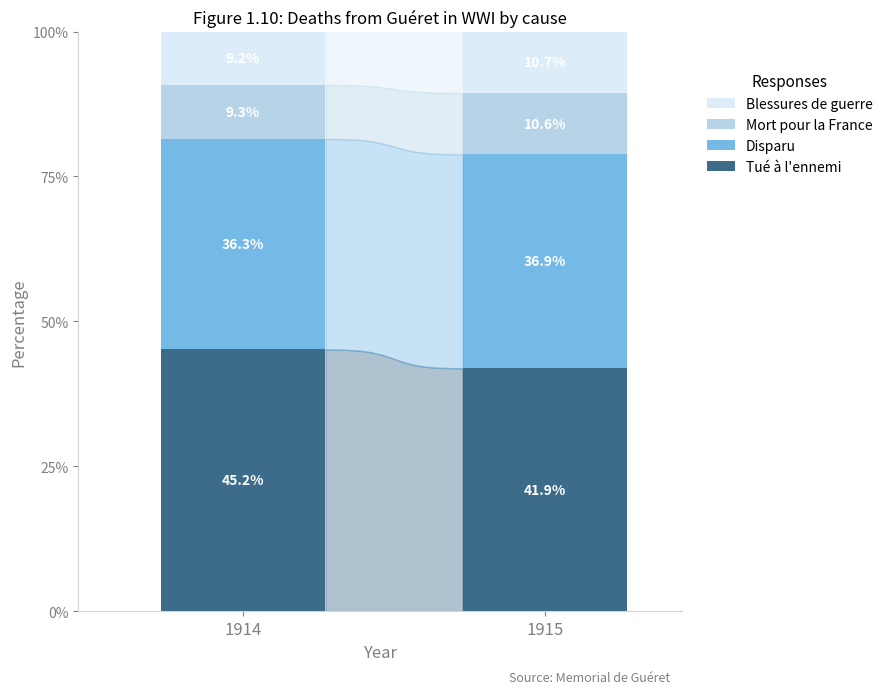

The value of Mort pour la France at 1914 is 14.7. True or false?

False